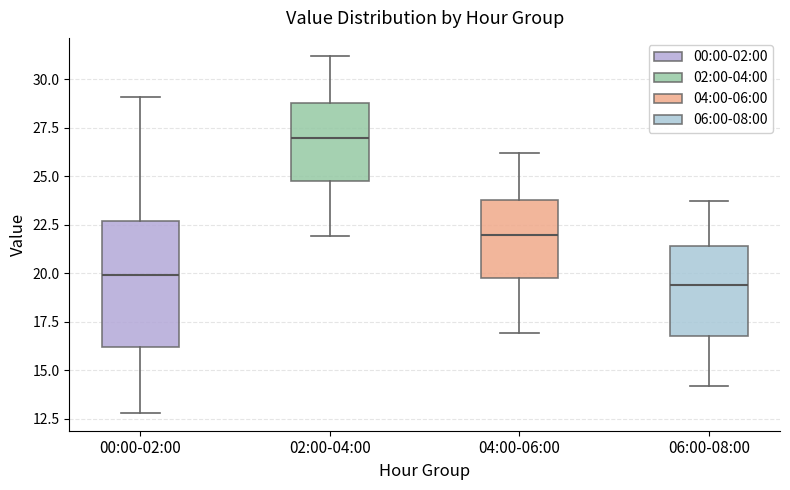

Reading left to right, read every box against the y-axis: the position of its median line, the range the box covers, and the ends of its whiskers. The values are not printed on the chart, so give them approximately, as read against the axis.

00:00-02:00: median 20.0, box 16.0 to 22.5, whiskers 13.0 to 29.0
02:00-04:00: median 27.0, box 25.0 to 29.0, whiskers 22.0 to 31.0
04:00-06:00: median 22.0, box 20.0 to 24.0, whiskers 17.0 to 26.0
06:00-08:00: median 19.5, box 17.0 to 21.5, whiskers 14.0 to 23.5